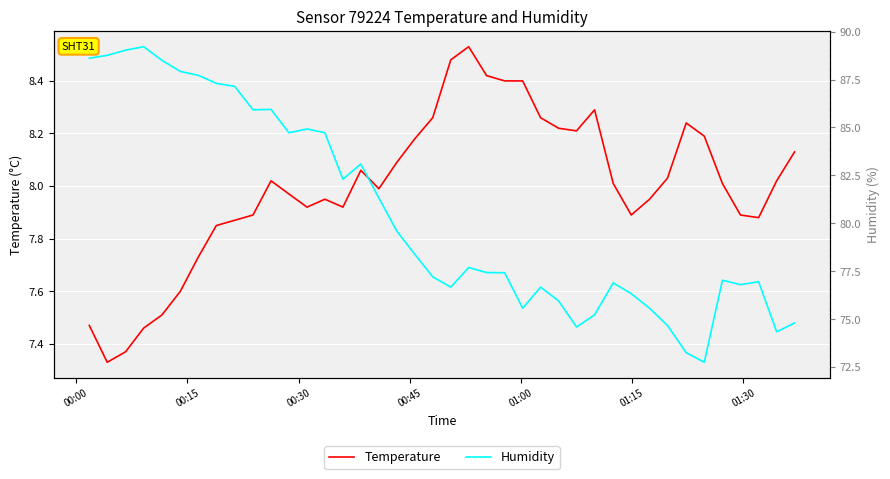

Reading right to left, transcribe all the data shown in this chart.

Temperature: 8.1	8.0	7.9	7.9	8.0	8.2	8.2	8.0	8.0	7.9	8.0	8.3	8.2	8.2	8.3	8.4	8.4	8.4	8.5	8.5	8.3	8.2	8.1	8.0	8.1	7.9	8.0	7.9	8.0	8.0	7.9	7.9	7.8	7.7	7.6	7.5	7.5	7.4	7.3	7.5
Humidity: 74.8	74.3	77.0	76.8	77.0	72.8	73.2	74.7	75.6	76.3	76.9	75.2	74.6	76.0	76.7	75.6	77.4	77.4	77.7	76.7	77.2	78.4	79.6	81.3	83.1	82.3	84.7	84.9	84.7	85.9	85.9	87.1	87.3	87.7	87.9	88.5	89.2	89.0	88.8	88.6